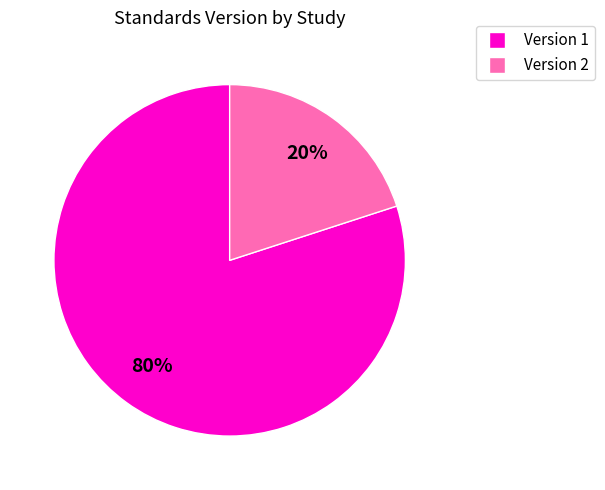

What is the majority slice?

Version 1